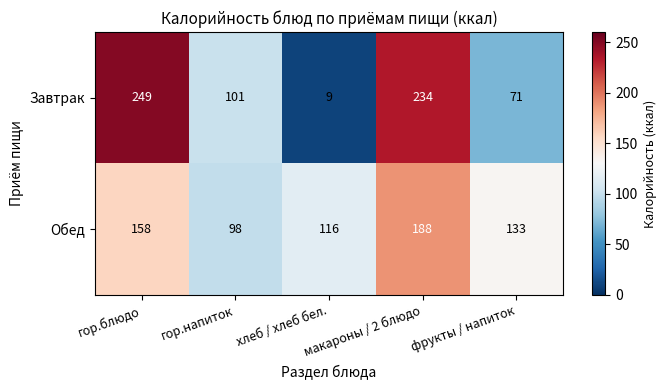

Where is Завтрак nearest to the value 129?

гор.напиток